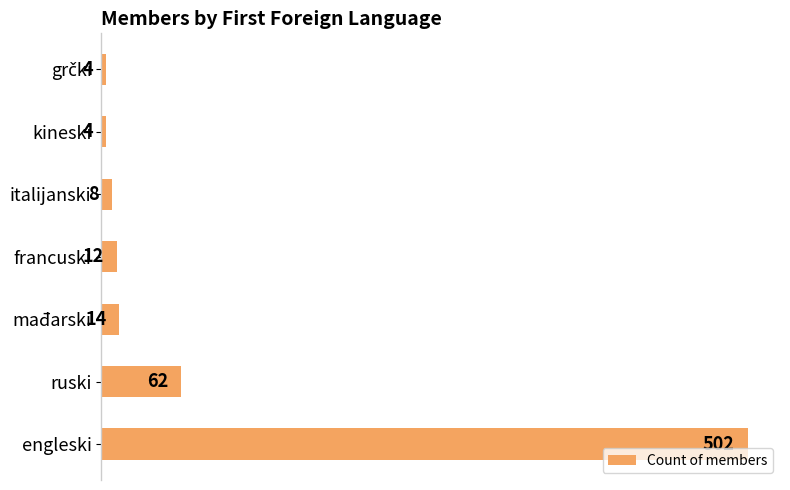

What is the change in value from ruski to kineski?

-58